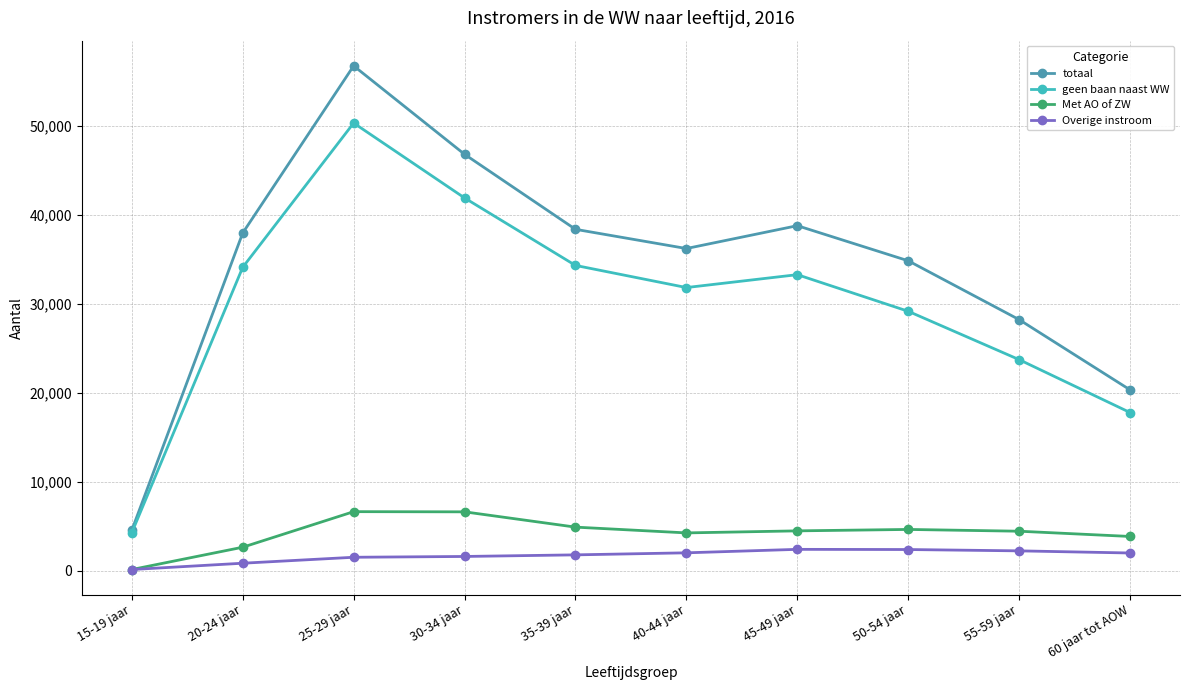

What position from the right is 55-59 jaar?

2